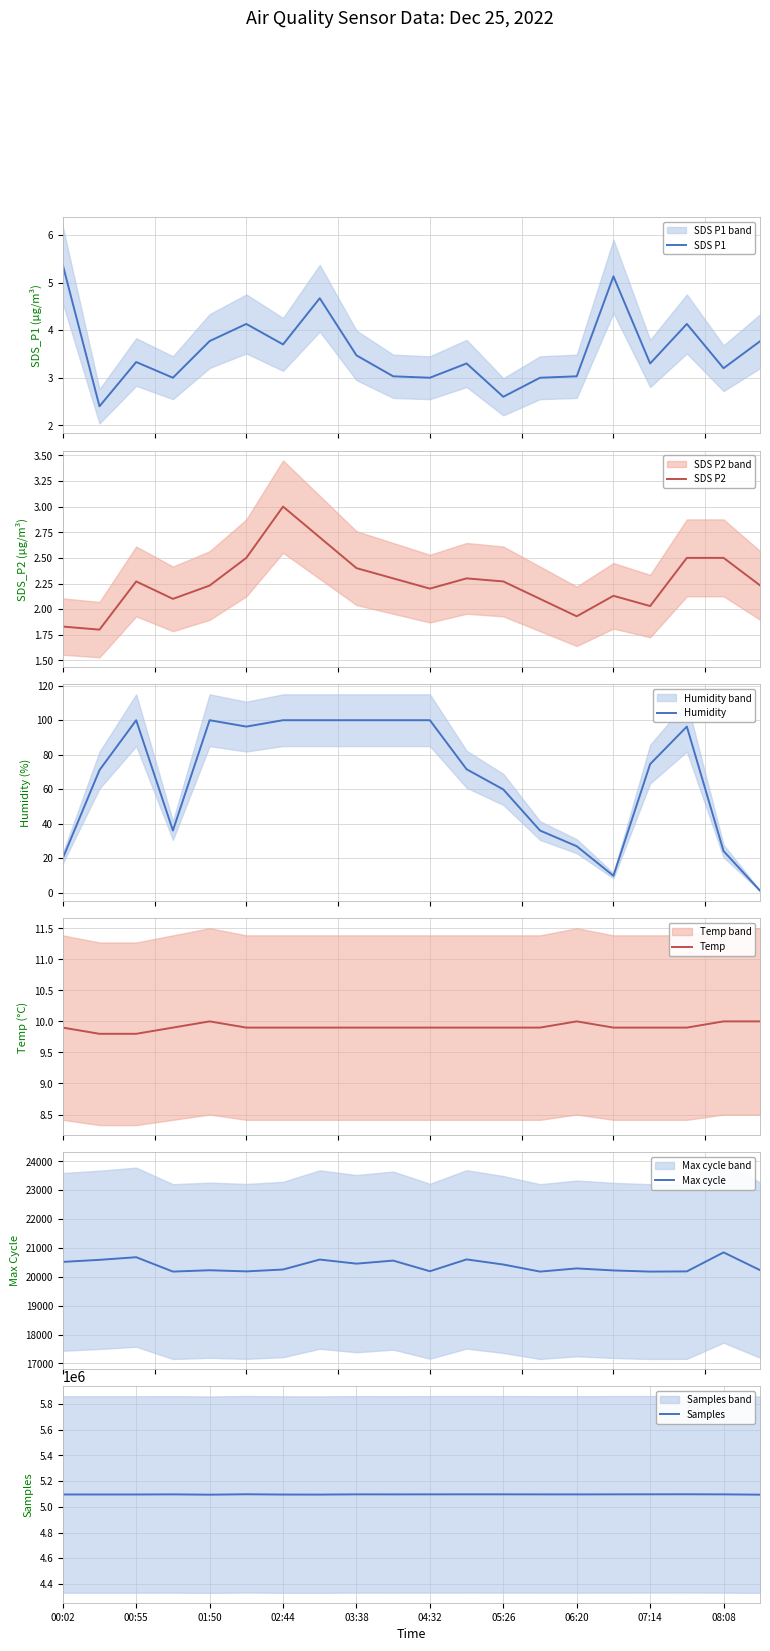

What is the difference between the highest and lowest values at 05:26?

5097027.7